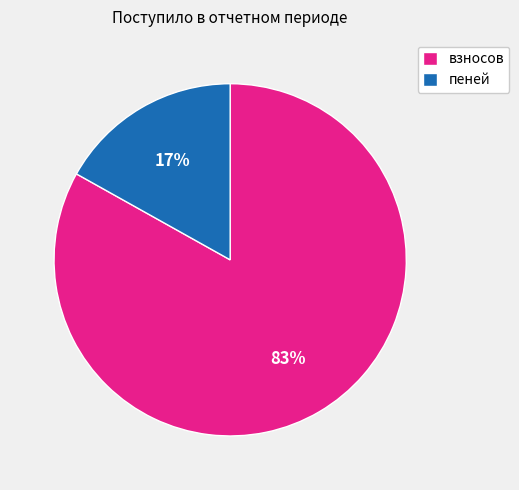

To the nearest percent, what is the difference between the взносов and пеней slice percentages?

66%